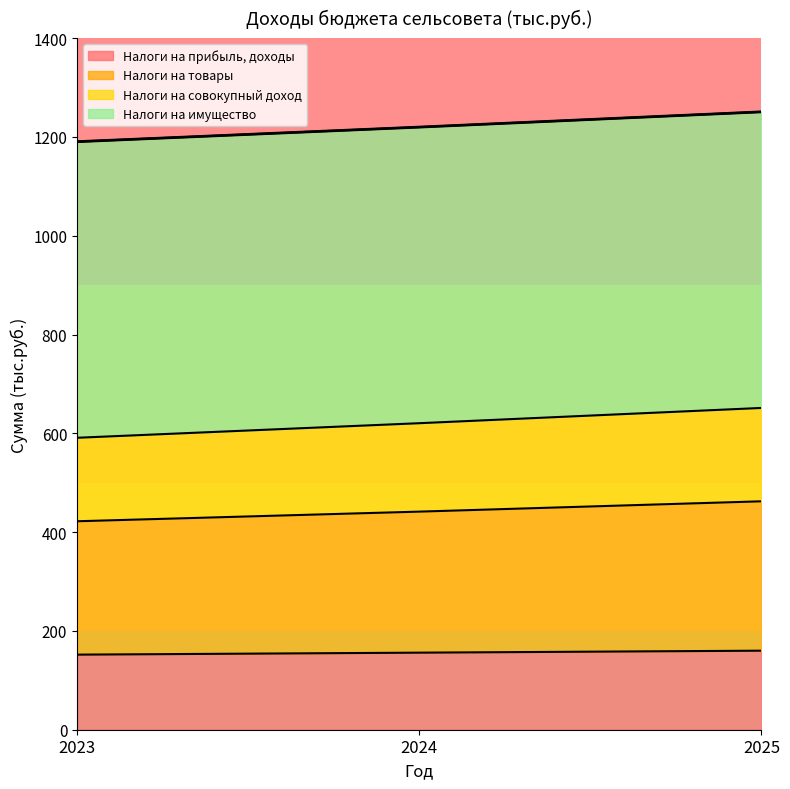

What is the total value across all series at 2025?

1250.8